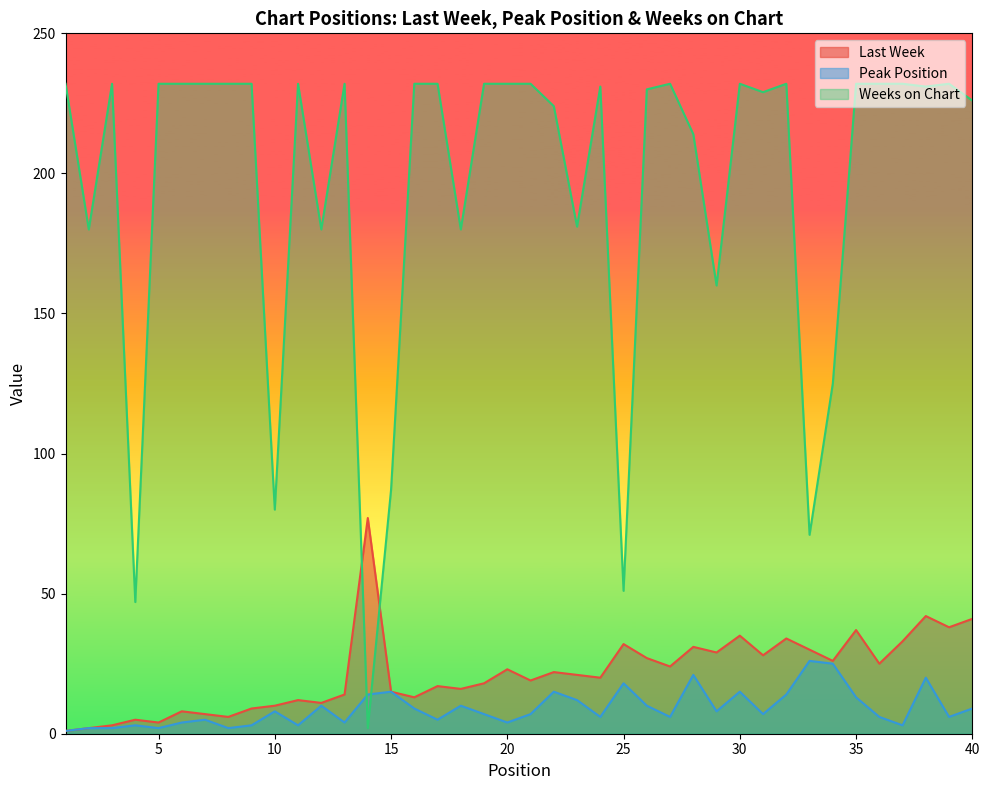

In Last Week, how many points are higher than both neighbors (excluding endpoints)?

13